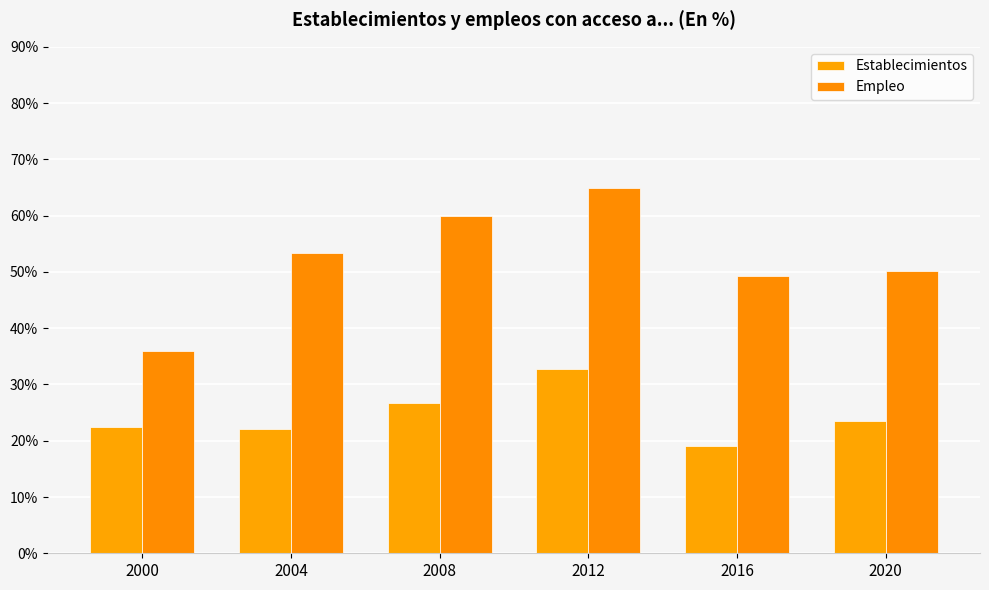

Where does the Empleo series first go above 53?

2004